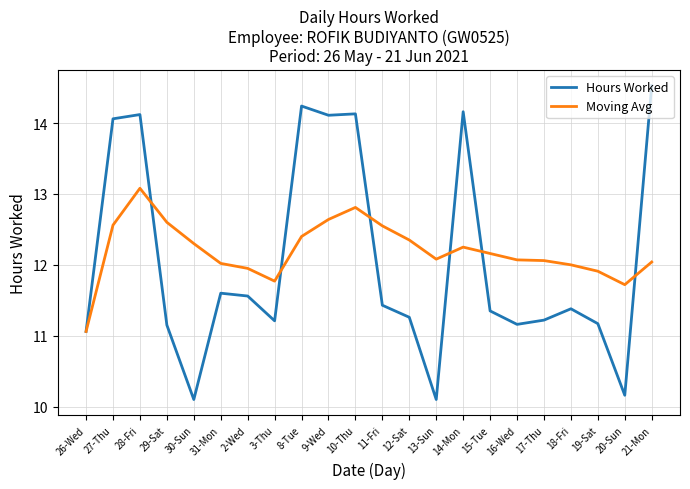

What position from the left is 13-Sun?

14